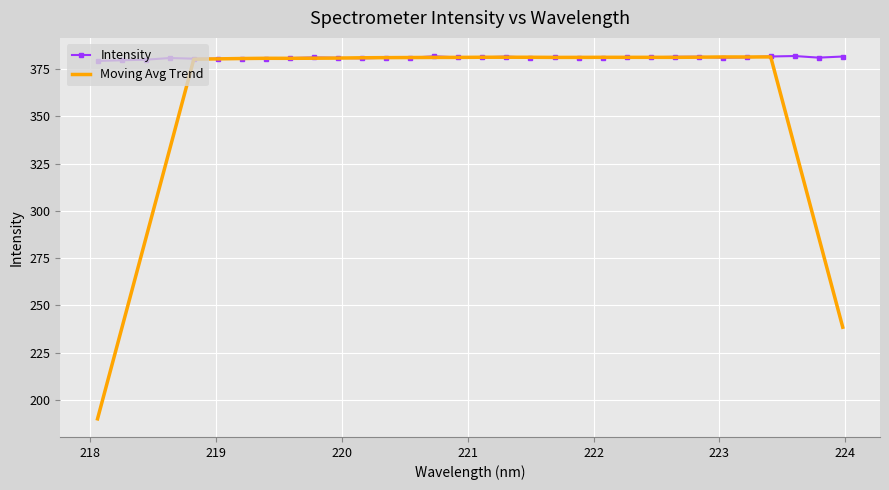

What is the minimum value for Moving Avg Trend?

190.0